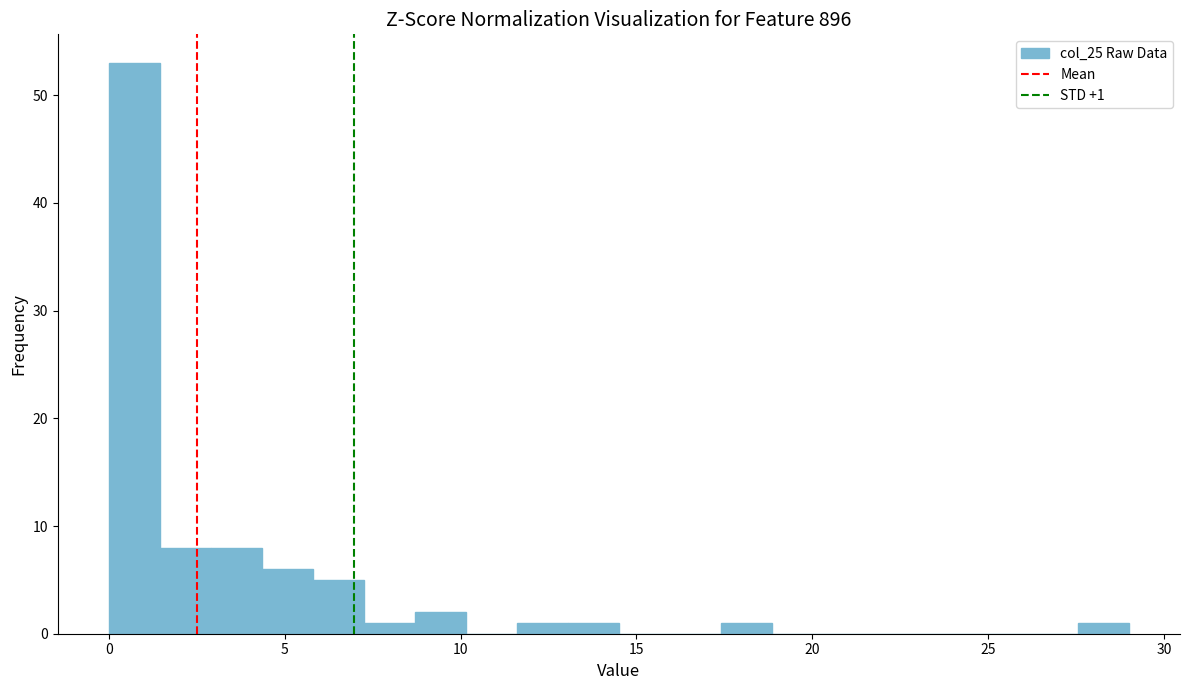

Around what value on the x-axis is the tallest bar? Give the approximate position of its centre, as read against the axis.

0.5